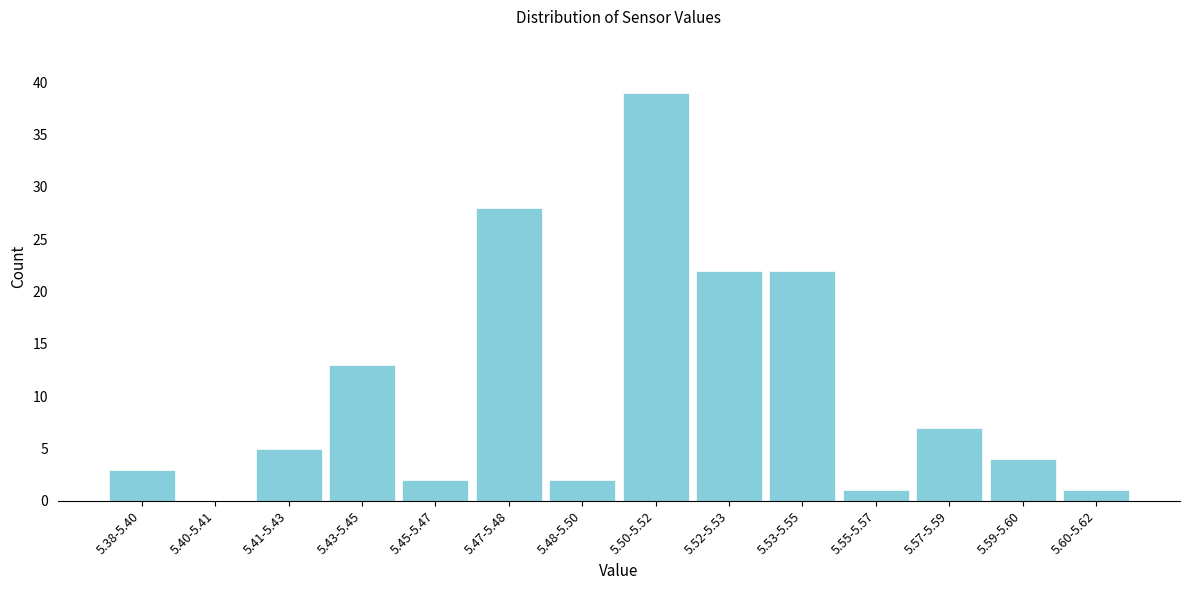

Reading left to right, extract all data points from this chart.

5.38-5.40=3	5.40-5.41=0	5.41-5.43=5	5.43-5.45=13	5.45-5.47=2	5.47-5.48=28	5.48-5.50=2	5.50-5.52=39	5.52-5.53=22	5.53-5.55=22	5.55-5.57=1	5.57-5.59=7	5.59-5.60=4	5.60-5.62=1